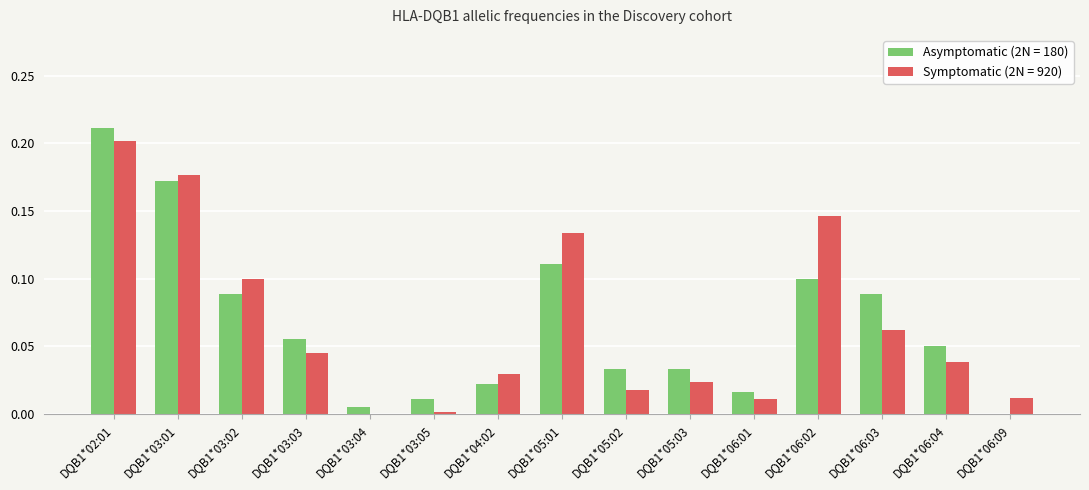

What is the sum of all Asymptomatic (2N = 180) values?

1.0